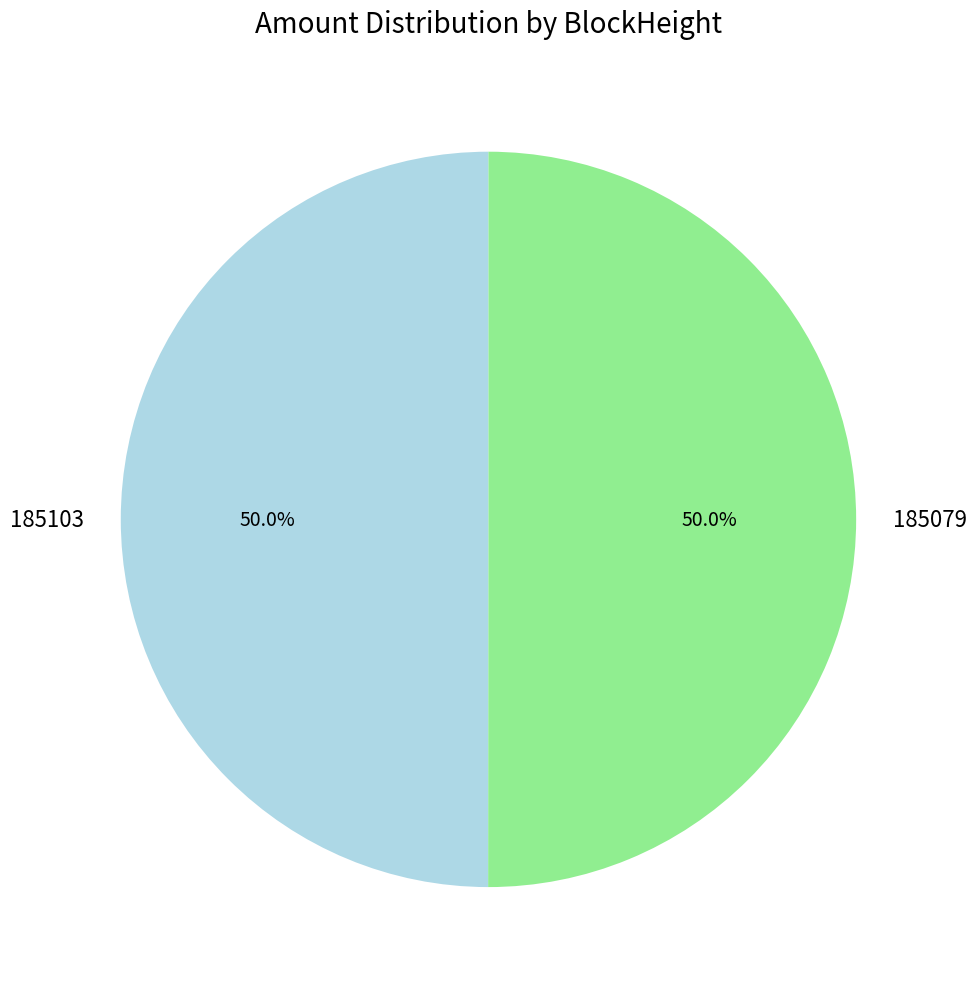

How many segments does this pie chart have?

2